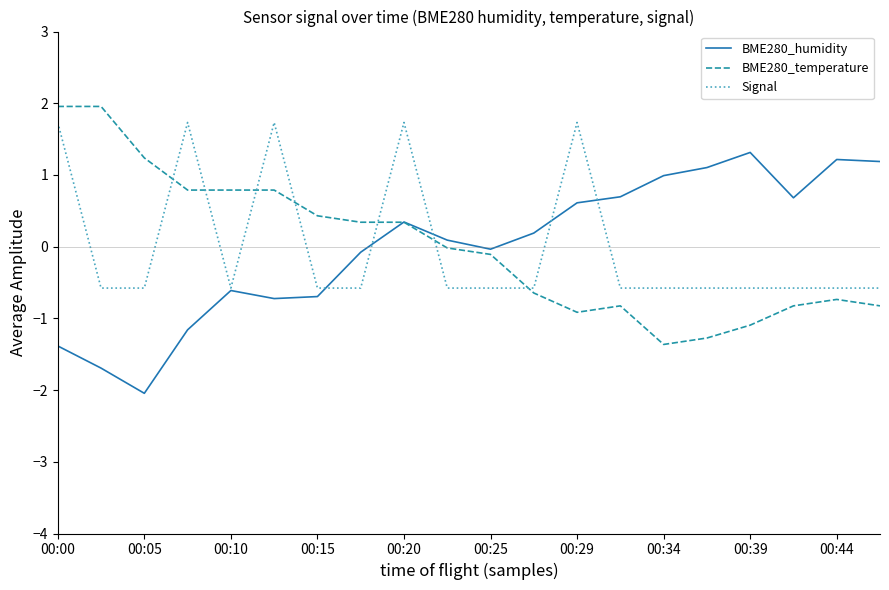

What is the minimum value shown in the chart?

-2.0